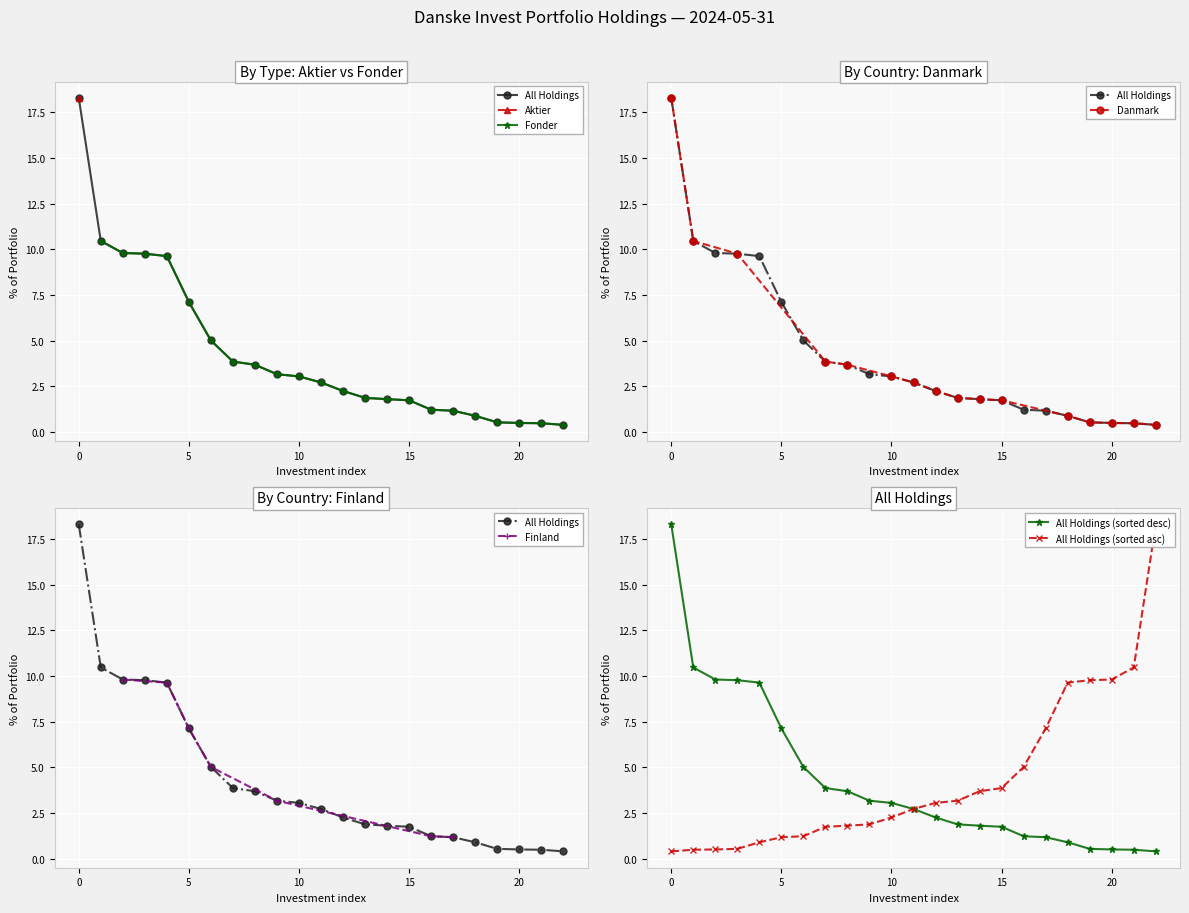

What is the maximum value for Fonder?

10.5